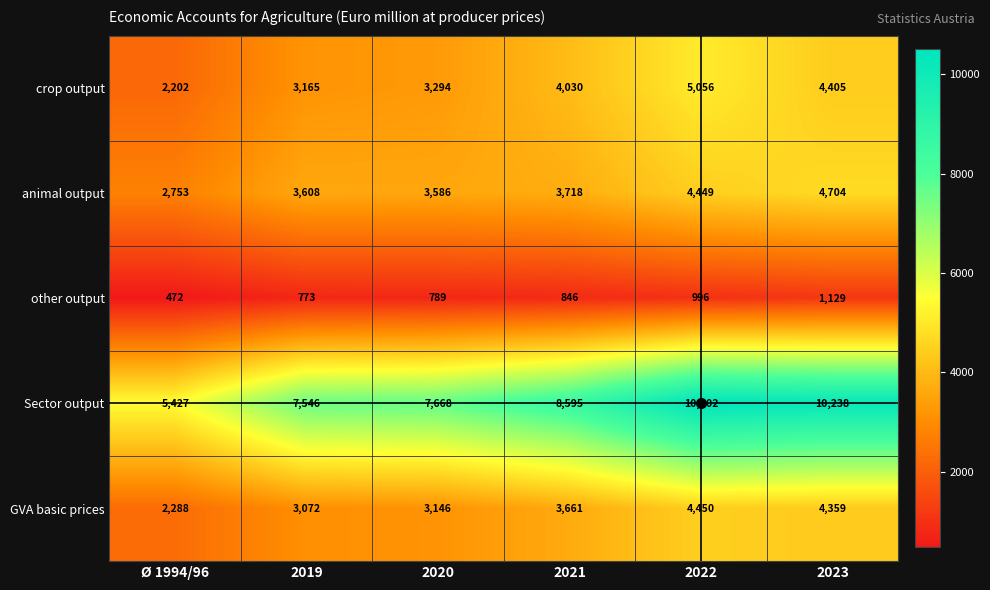

Is it true that animal output equals 3586 at 2020?

True